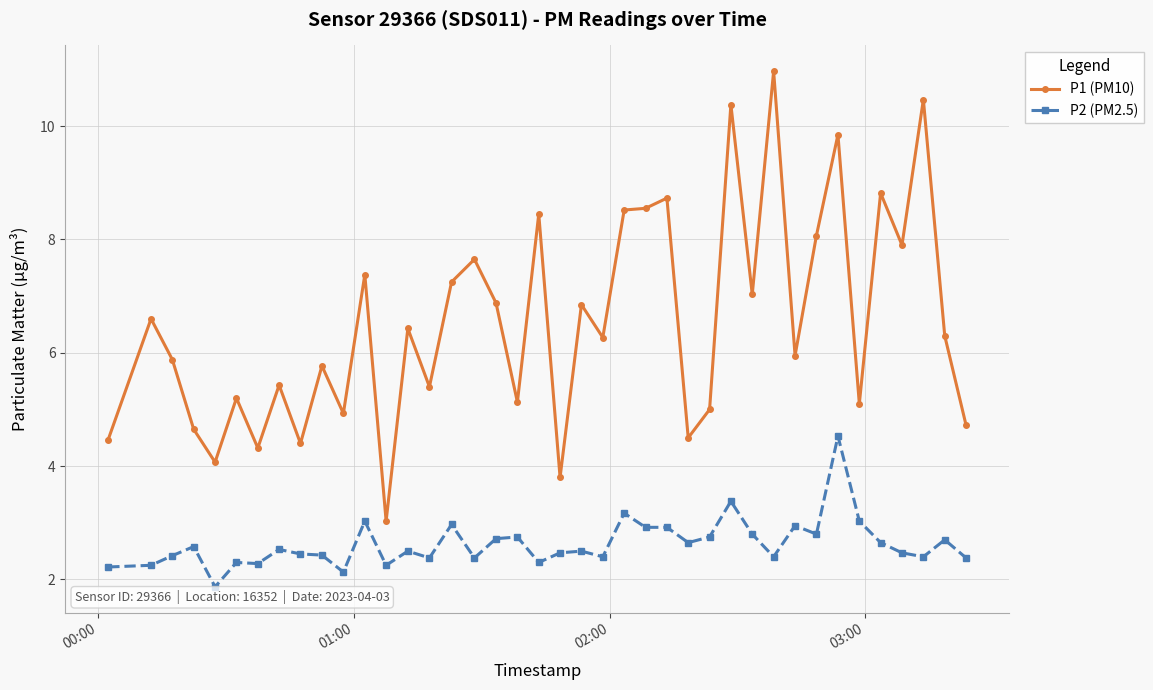

True or false: P1 (PM10) and P2 (PM2.5) cross at least once.

False